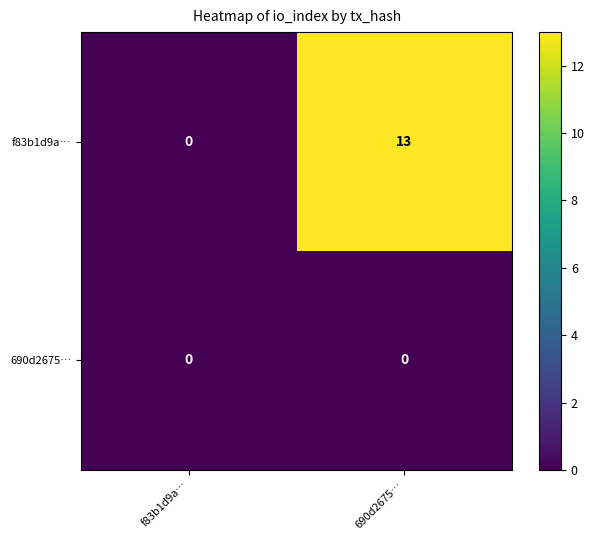

Rank the series by their average value, from lowest to highest.

690d2675…, f83b1d9a…